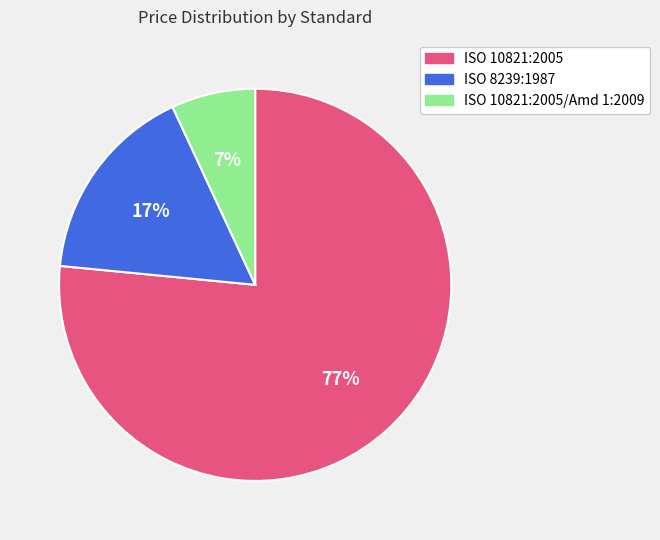

Does any single category account for the majority?

Yes